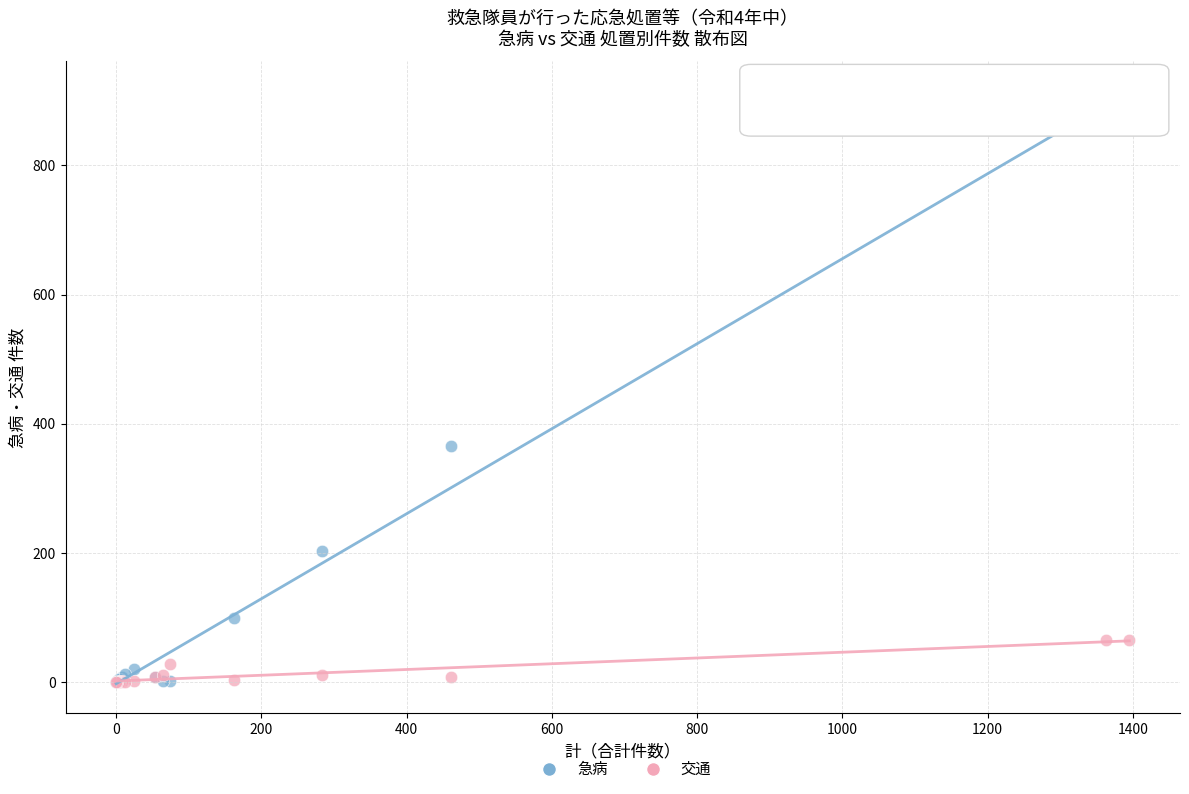

Which series has the widest spread of Y values?

急病